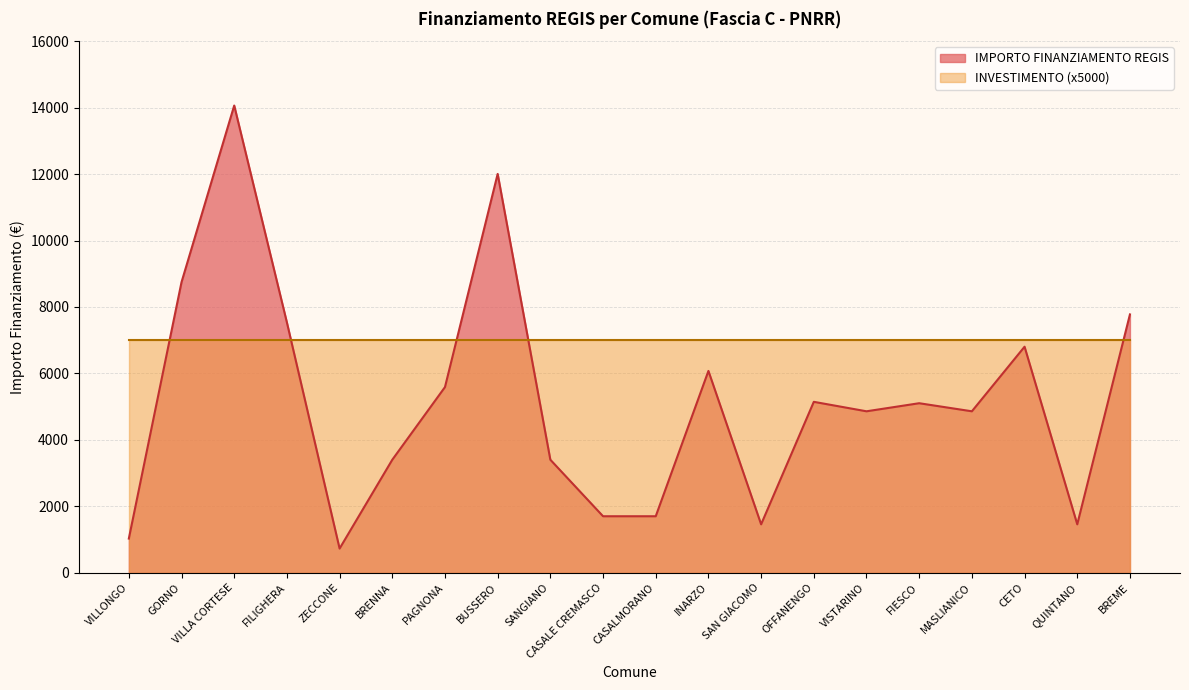

What is the maximum value shown in the chart?

14063